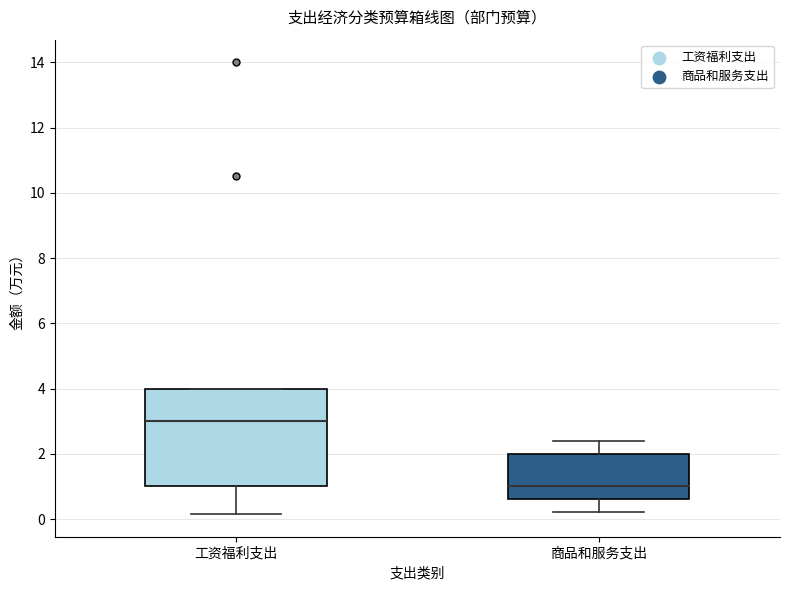

Where does the median line of the box for 工资福利支出 sit on the y-axis? The values are not printed on the chart, so give them approximately, as read against the axis.

3.0